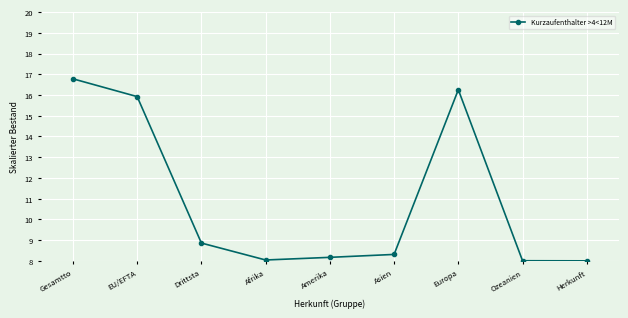

Reading right to left, transcribe all the data shown in this chart.

8.0	8.0	16.3	8.3	8.2	8.0	8.9	15.9	16.8